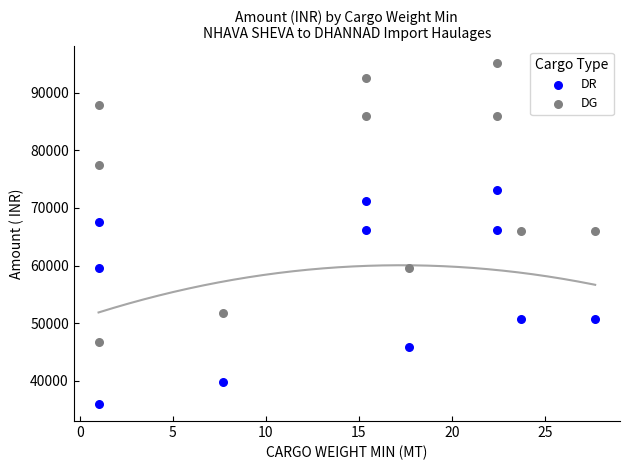

In the DR series, what Y value is closest to 54564?

50710